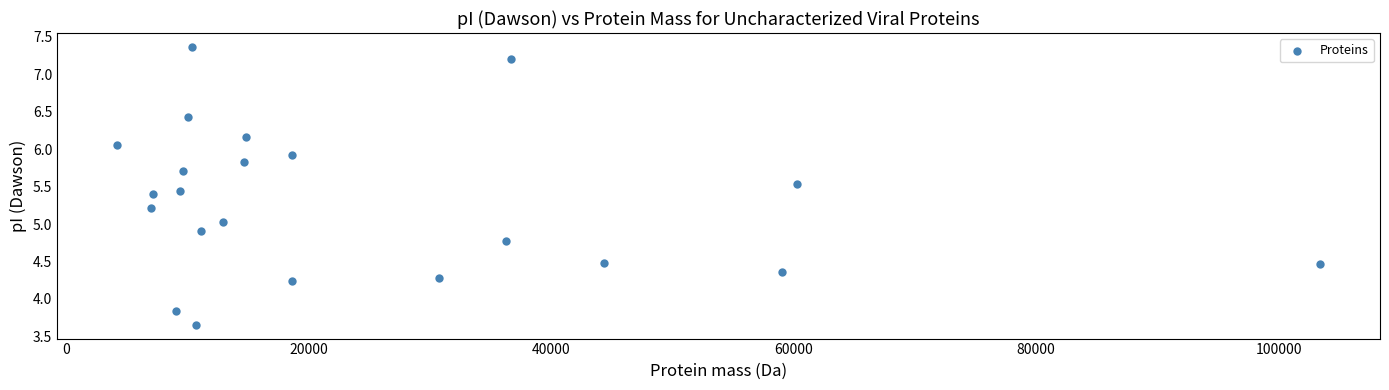

What is the range of X values (max minus min)?

99183.3